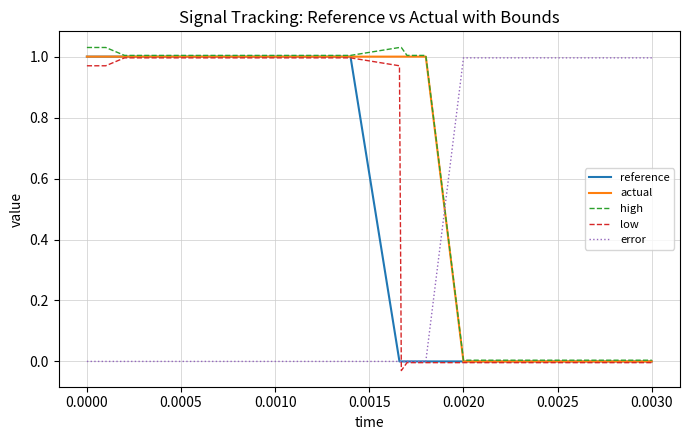

How many times do high and error cross each other?

1